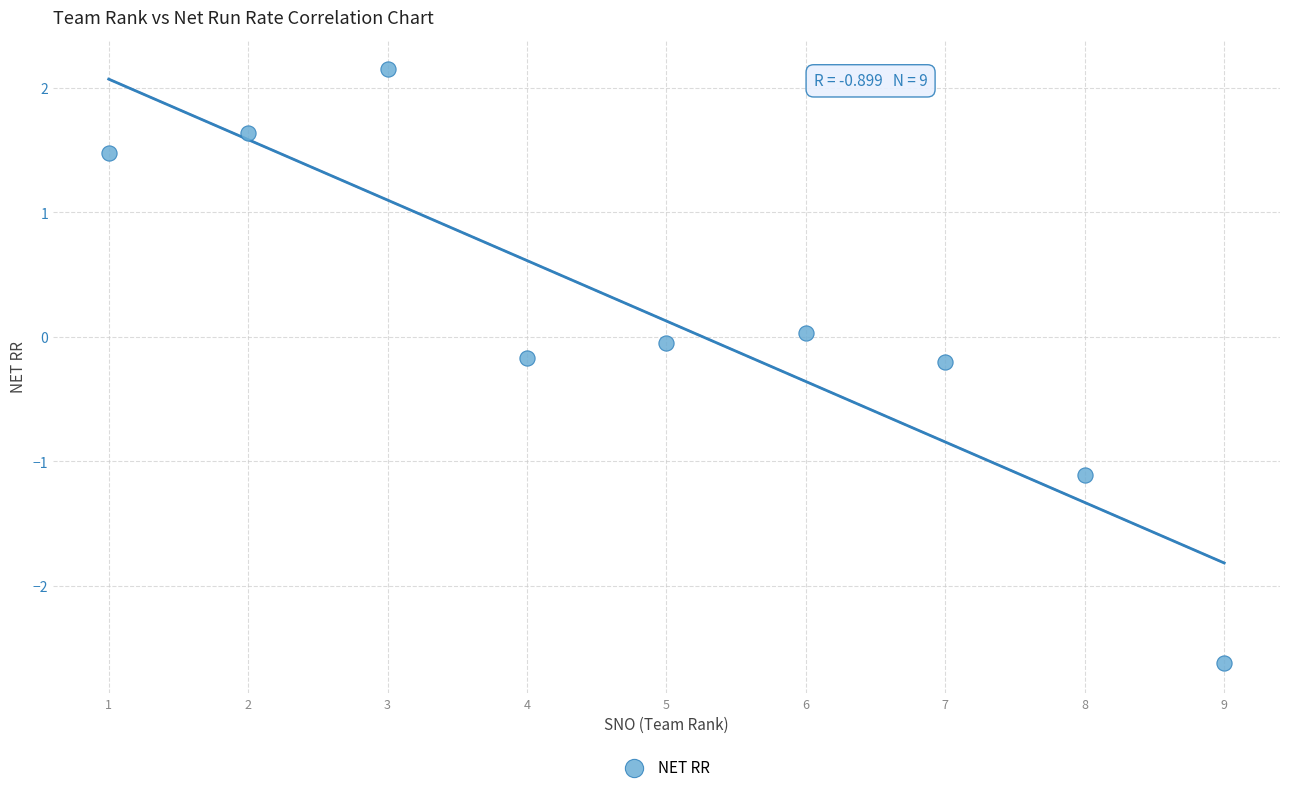

What is the range of X values (max minus min)?

8.0